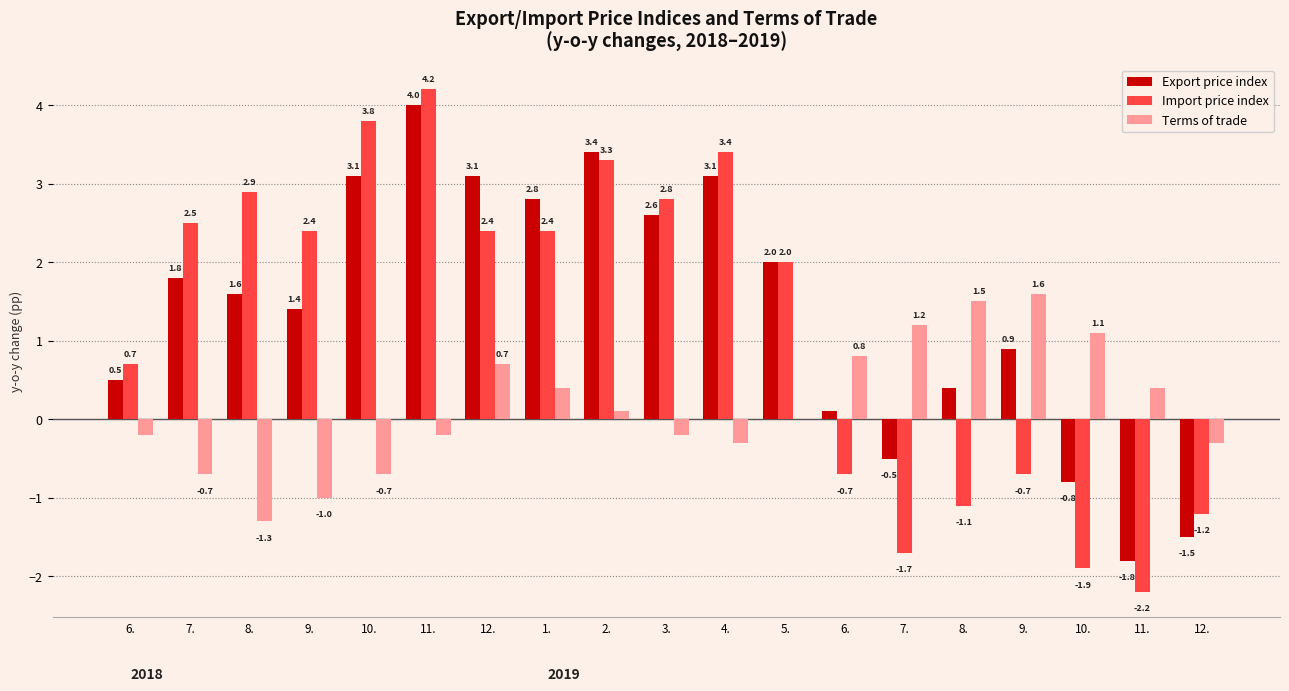

How many groups of bars are there?

19